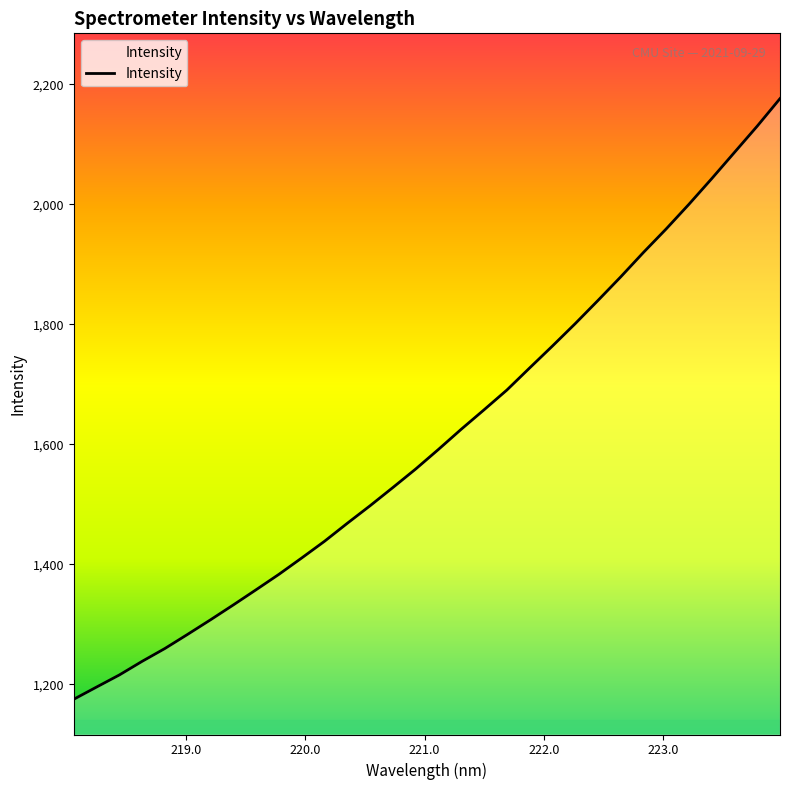

What is the greatest value displayed?

2176.4